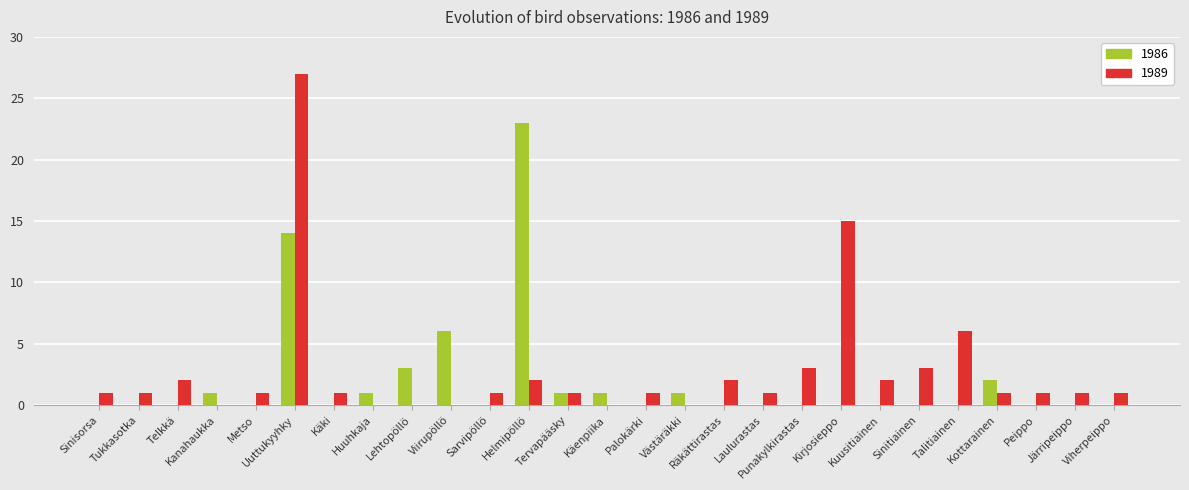

Are the bars horizontal?

No